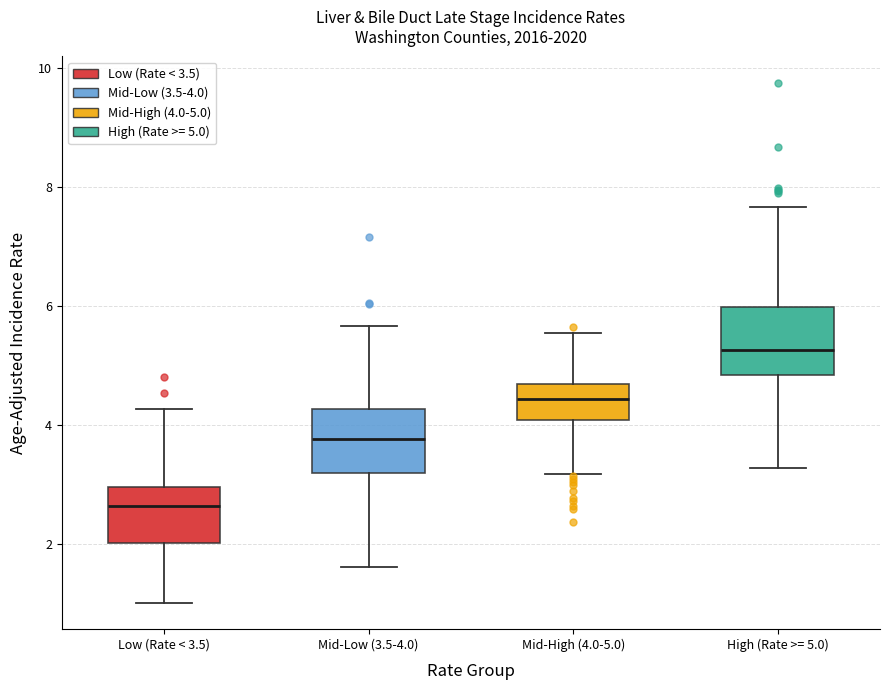

Which box has the lowest median line?

Low (Rate < 3.5)